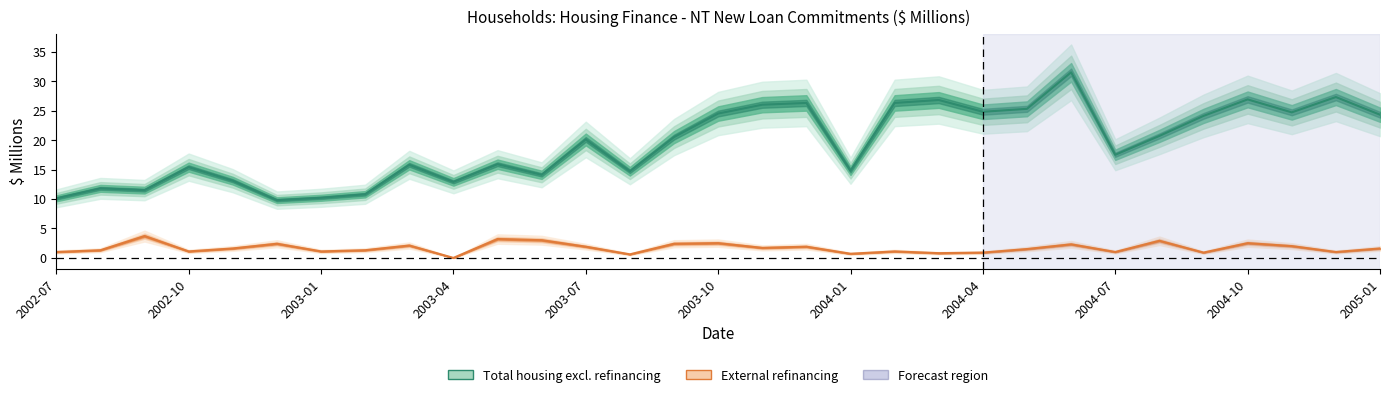

What is the average value of the External refinancing series?

1.7